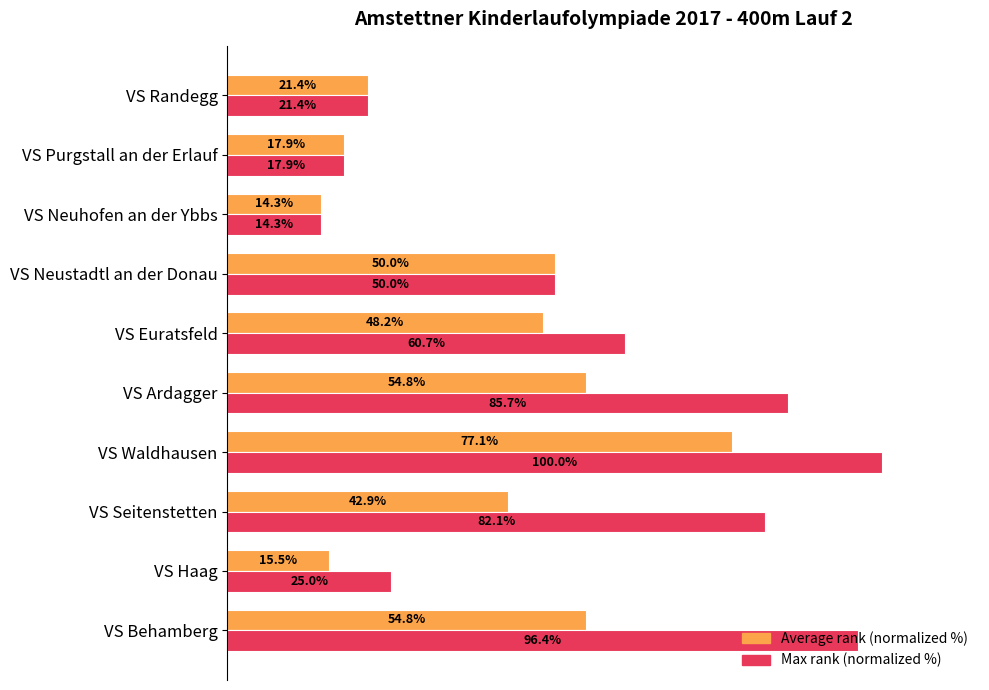

Which series has the largest total across all categories?

Max rank (normalized %)